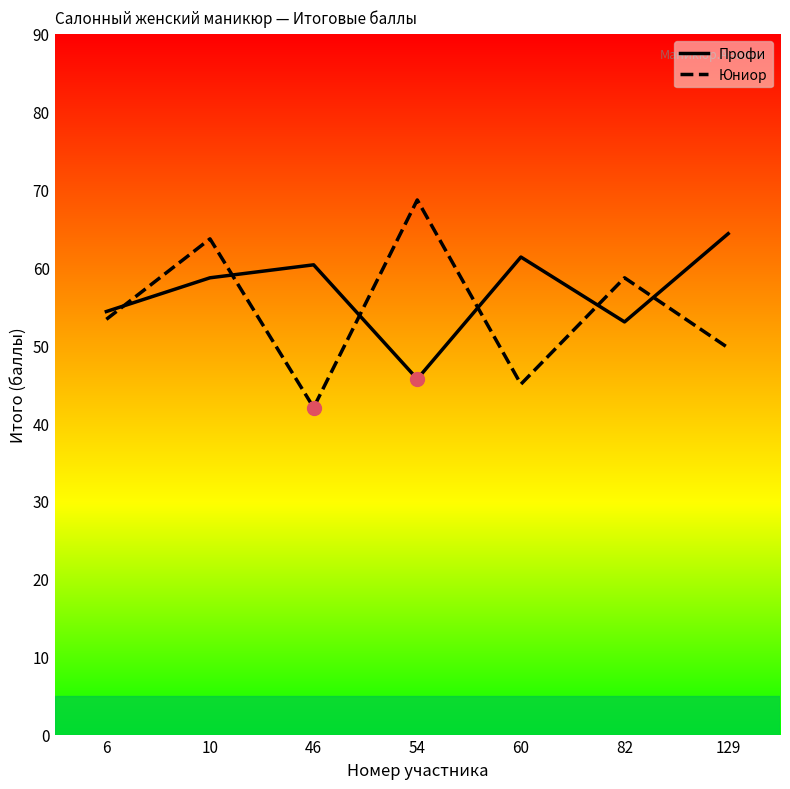

Reading right to left, transcribe all the data shown in this chart.

Профи: 64.3	53.0	61.3	45.7	60.3	58.7	54.3
Юниор: 49.7	58.7	45.0	68.7	42.0	63.7	53.3